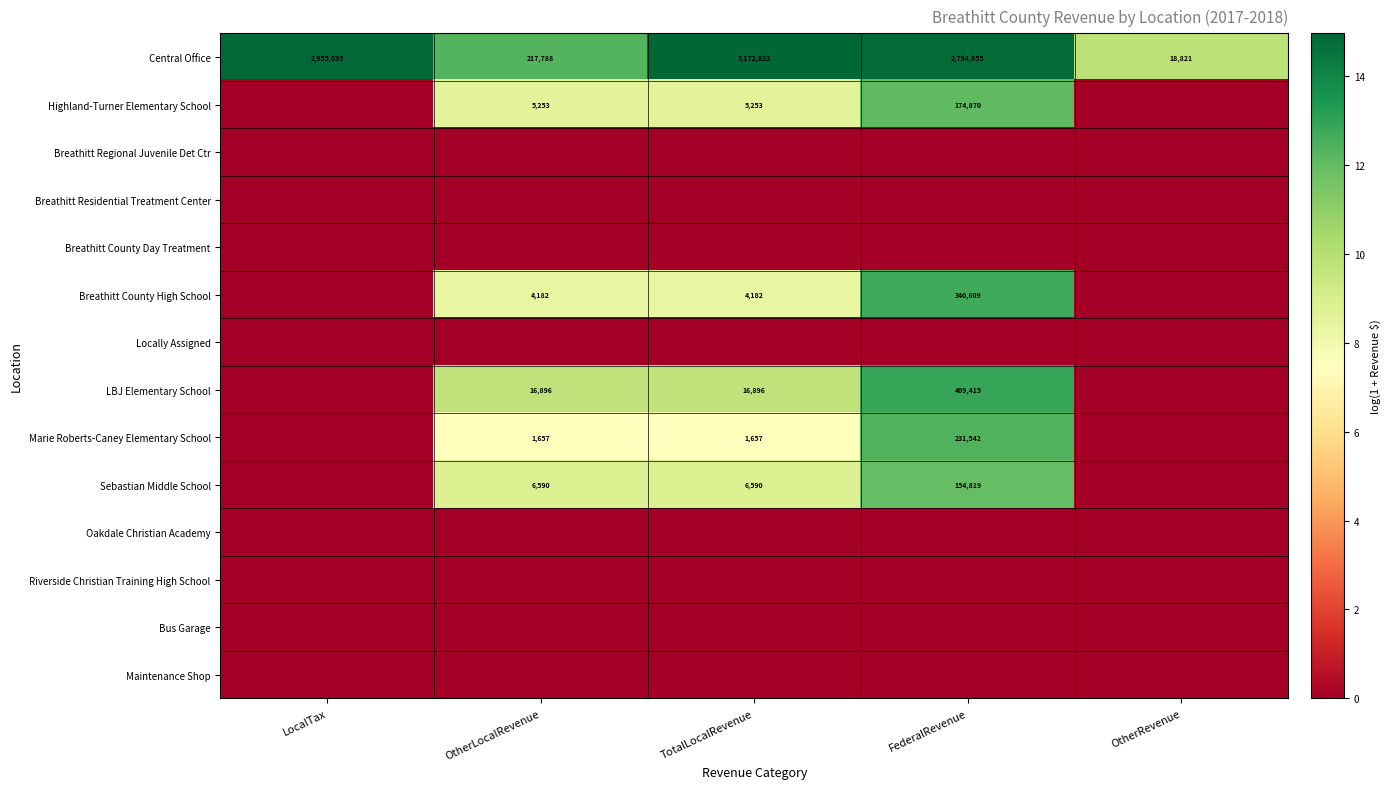

Rank the categories by Central Office value from lowest to highest.

OtherRevenue, OtherLocalRevenue, FederalRevenue, LocalTax, TotalLocalRevenue